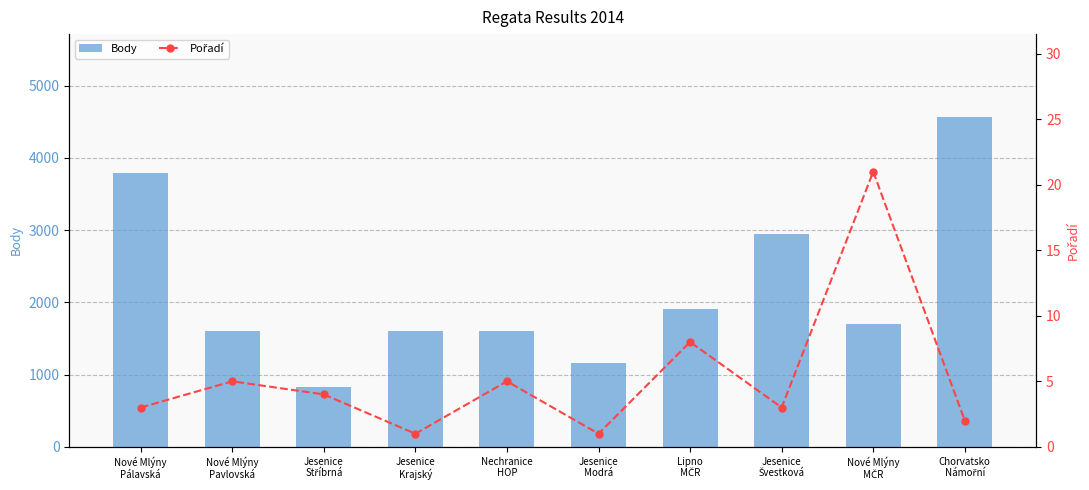

What are all the series names shown in the legend?

Body, Pořadí